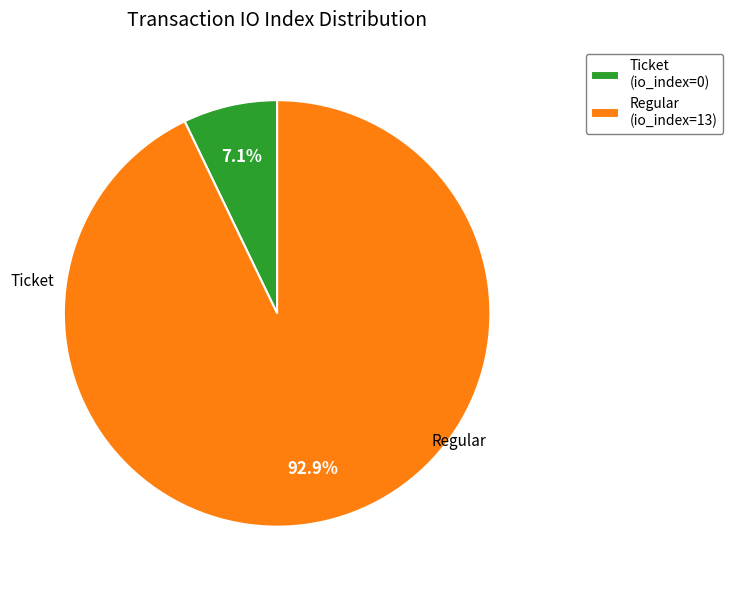

To the nearest percent, what is the difference between the largest and smallest slice percentages?

86%